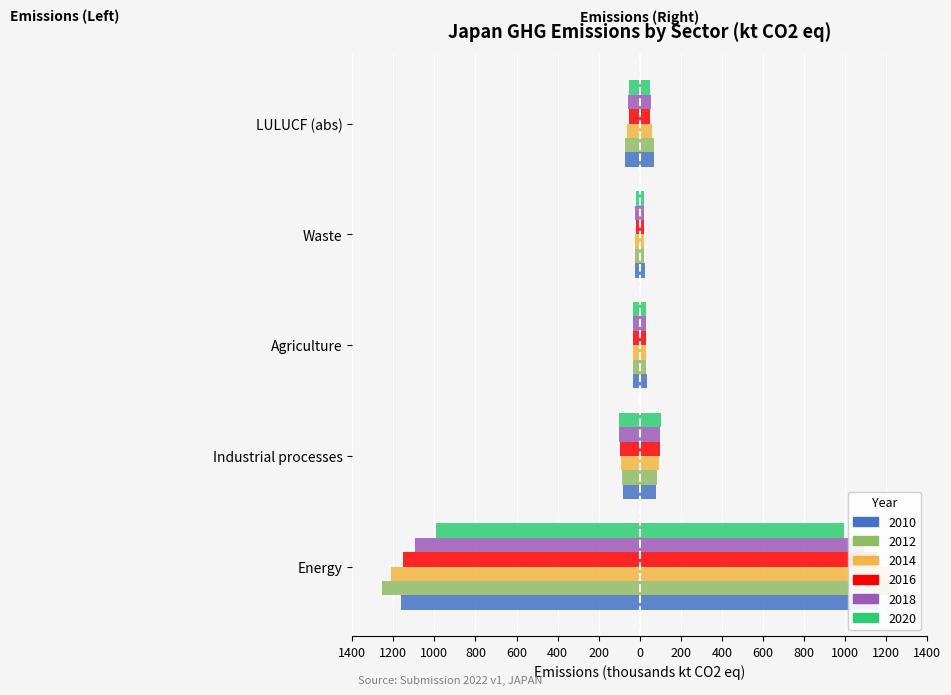

Between LULUCF (abs) and Waste, which is larger?

Waste